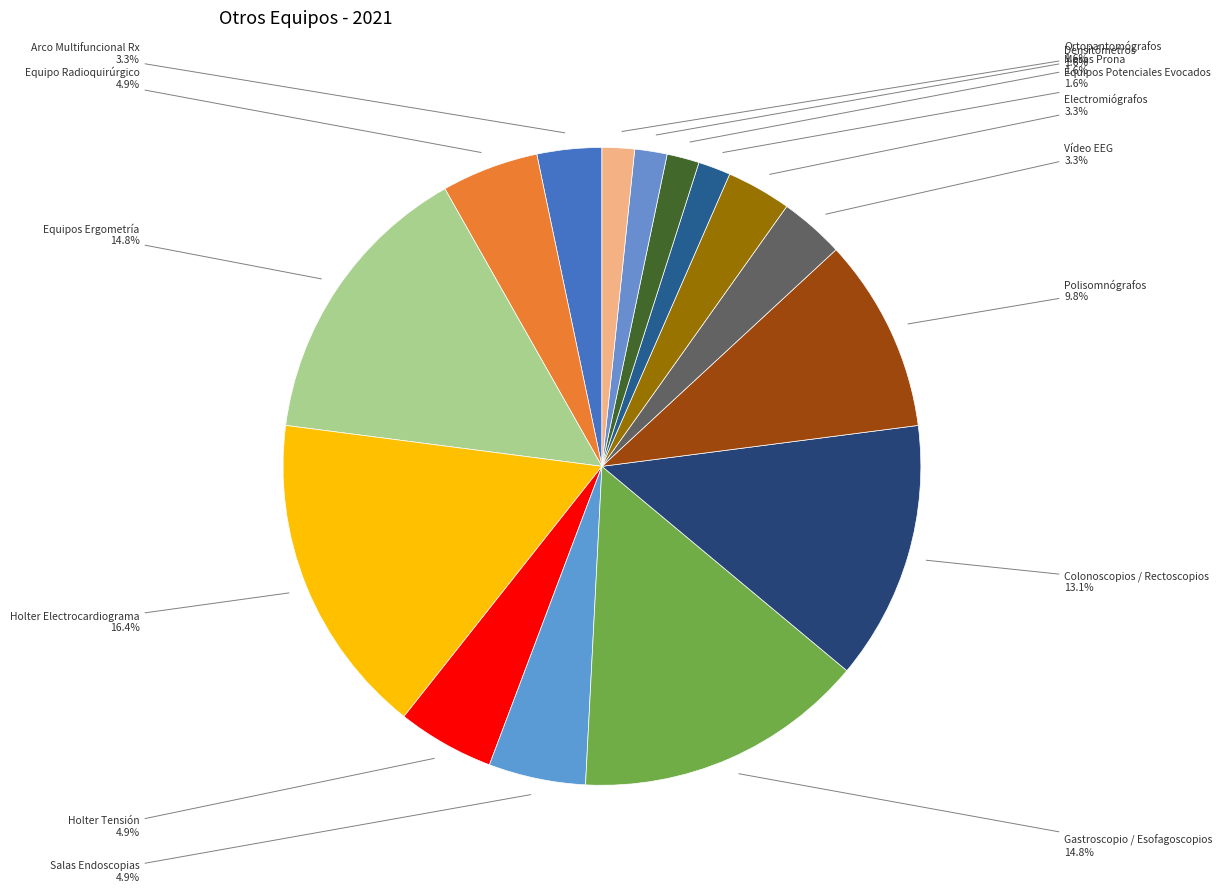

What is the largest slice in the pie chart?

Holter Electrocardiograma